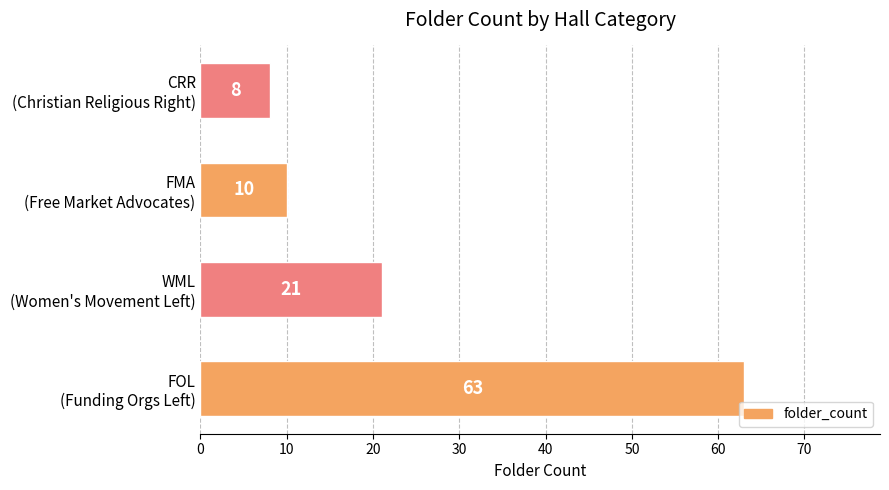

What is the minimum value shown in the chart?

8